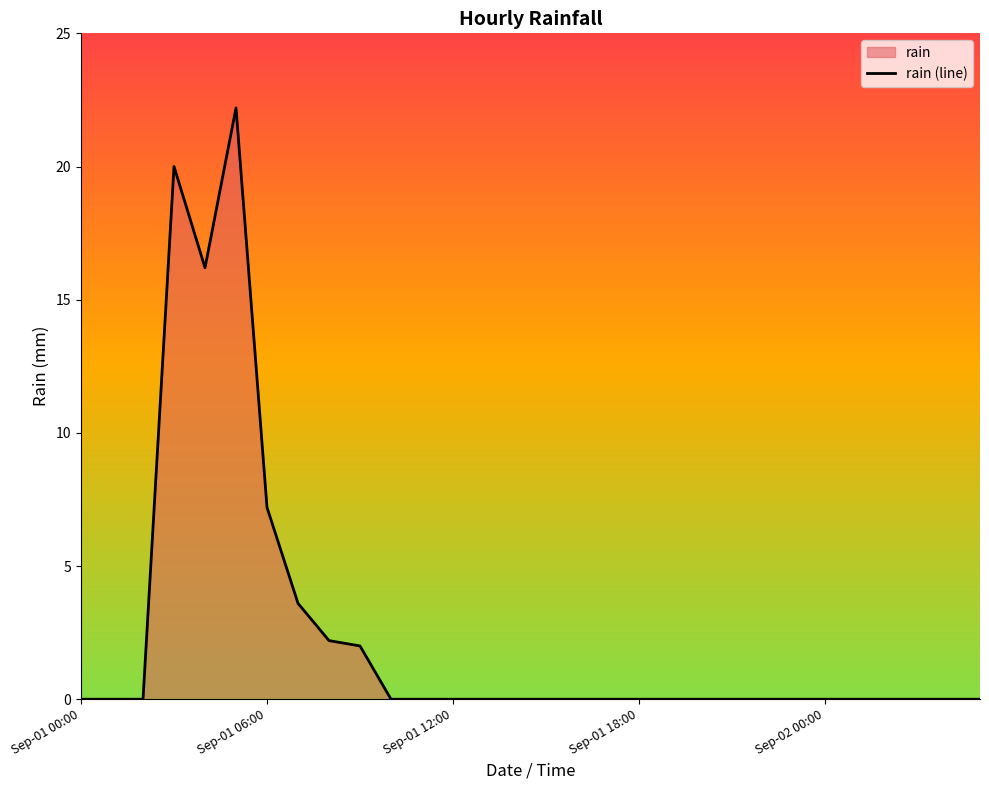

Is it true that the value at 20 is 7.1?

False